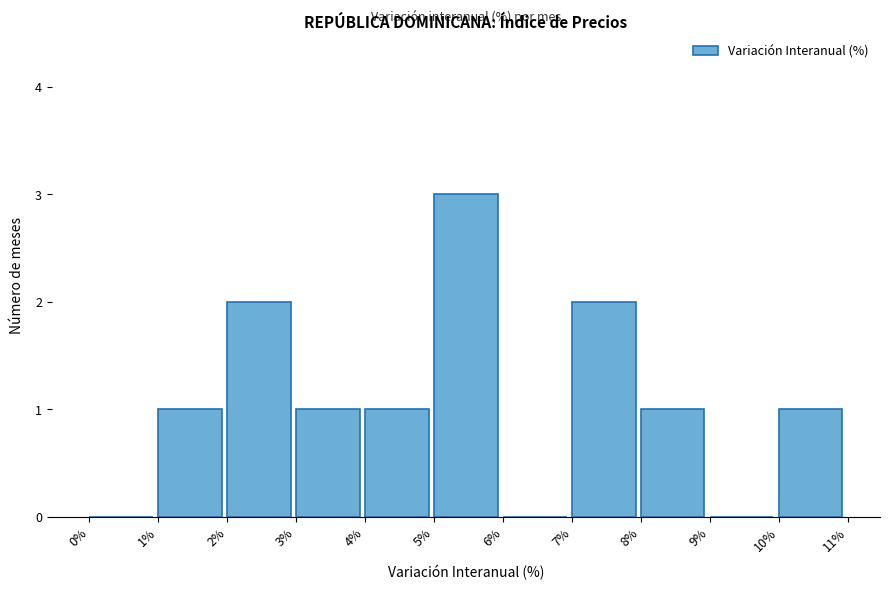

Reading left to right, transcribe this chart: for each bar, give the range it covers on the x-axis and its height. The values are not printed on the chart, so give them approximately, as read against the axis.

0% to 1%: 0
1% to 2%: 1
2% to 3%: 2
3% to 4%: 1
4% to 5%: 1
5% to 6%: 3
6% to 7%: 0
7% to 8%: 2
8% to 9%: 1
9% to 10%: 0
10% to 11%: 1